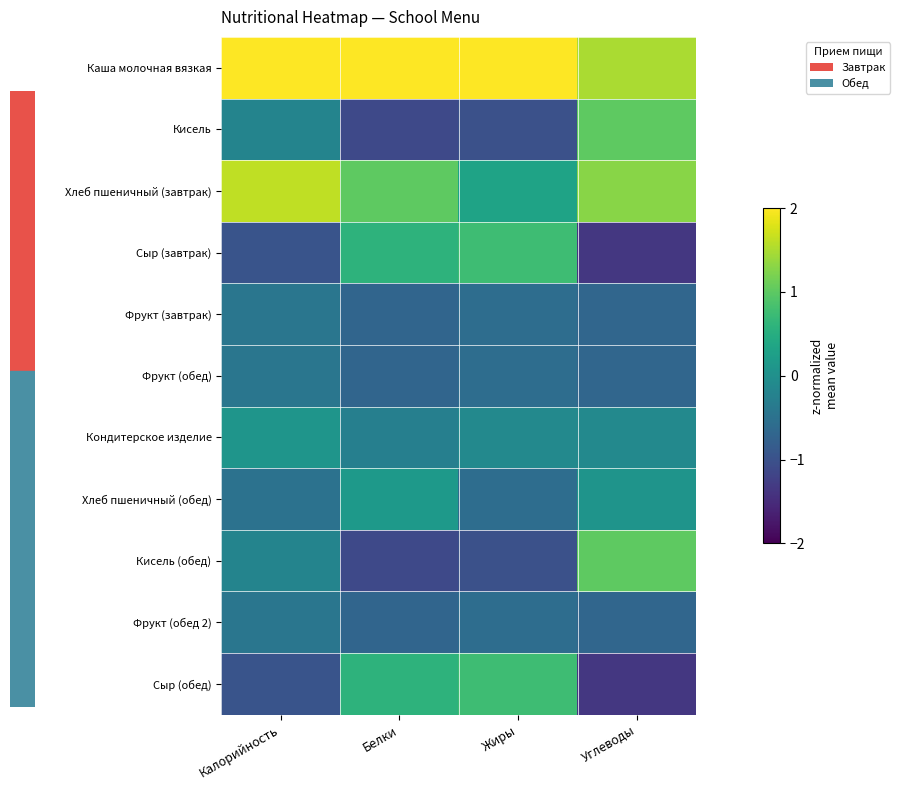

What is the spread (max minus min) of values at Белки?

3.4